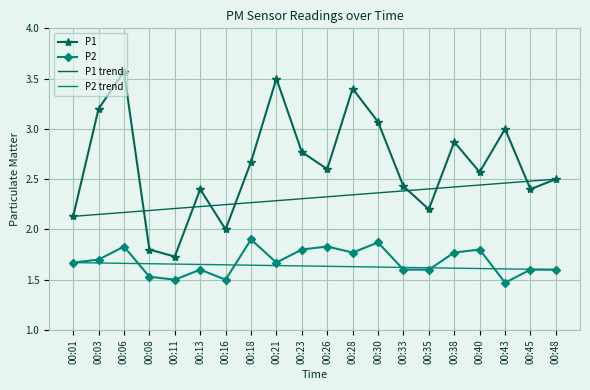

What is the difference between the P1 values at 00:26 and 00:30?

0.5